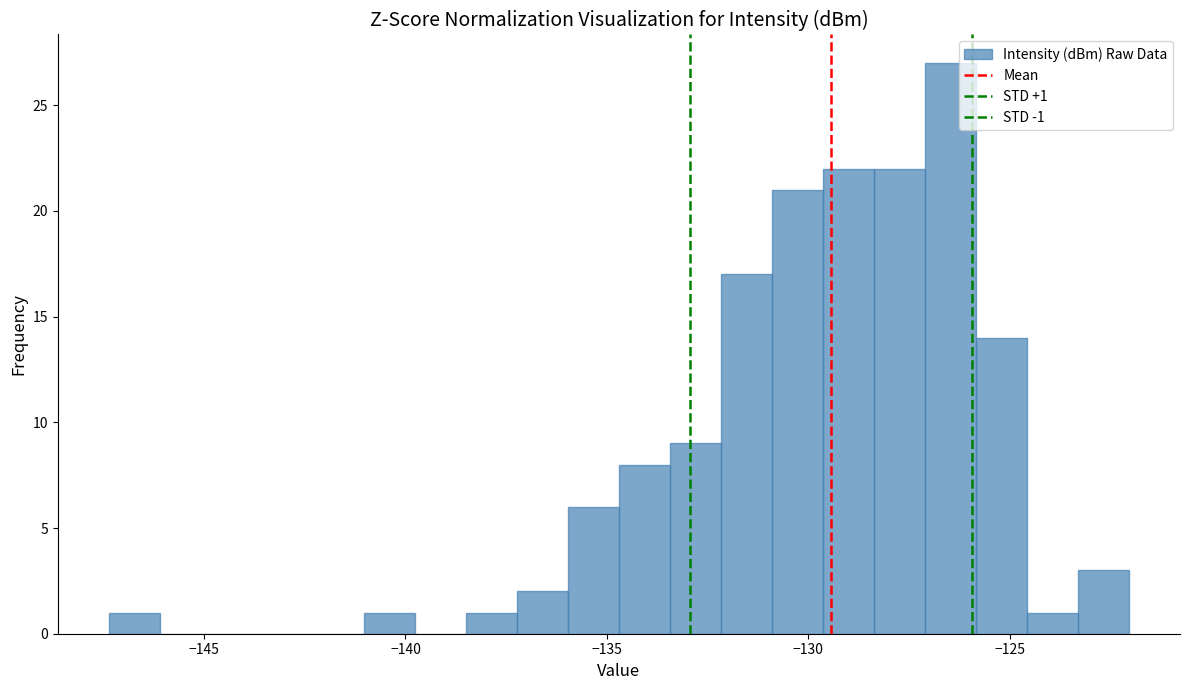

Around what value on the x-axis is the tallest bar? Give the approximate position of its centre, as read against the axis.

-126.5